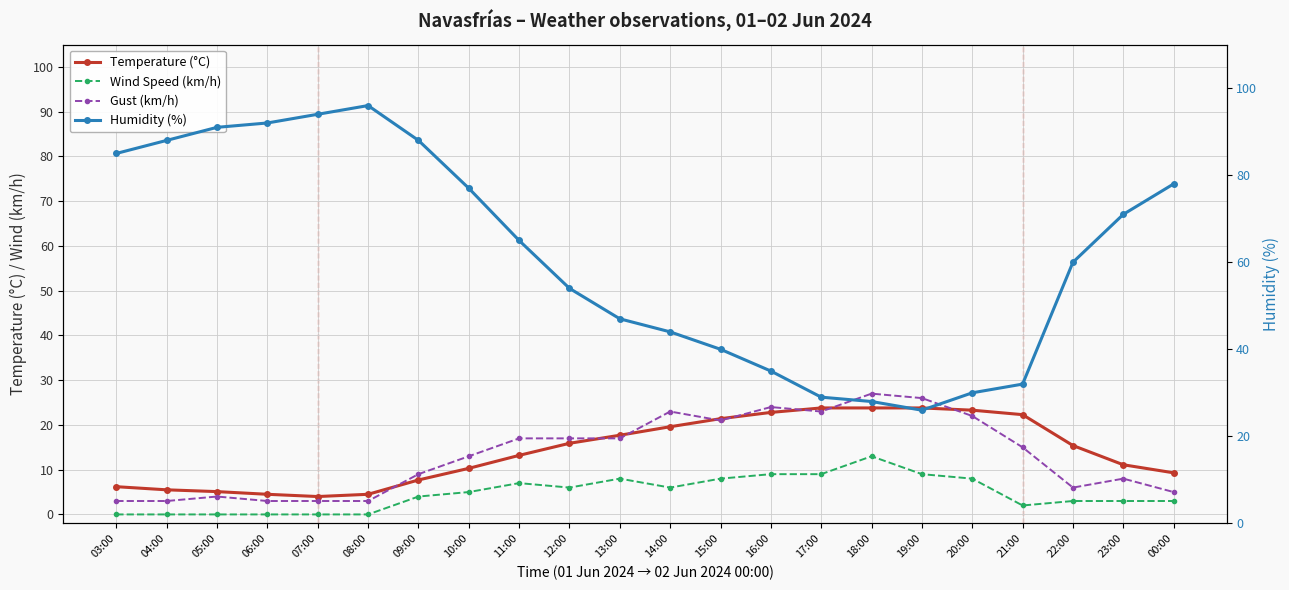

Reading left to right, what are all the values shown in this chart?

Temperature (°C): 03:00=6.2	04:00=5.5	05:00=5.1	06:00=4.5	07:00=4.0	08:00=4.5	09:00=7.7	10:00=10.3	11:00=13.2	12:00=15.9	13:00=17.7	14:00=19.6	15:00=21.4	16:00=22.8	17:00=23.8	18:00=23.8	19:00=23.8	20:00=23.3	21:00=22.3	22:00=15.4	23:00=11.1	00:00=9.3
Wind Speed (km/h): 03:00=0.0	04:00=0.0	05:00=0.0	06:00=0.0	07:00=0.0	08:00=0.0	09:00=4.0	10:00=5.0	11:00=7.0	12:00=6.0	13:00=8.0	14:00=6.0	15:00=8.0	16:00=9.0	17:00=9.0	18:00=13.0	19:00=9.0	20:00=8.0	21:00=2.0	22:00=3.0	23:00=3.0	00:00=3.0
Gust (km/h): 03:00=3.0	04:00=3.0	05:00=4.0	06:00=3.0	07:00=3.0	08:00=3.0	09:00=9.0	10:00=13.0	11:00=17.0	12:00=17.0	13:00=17.0	14:00=23.0	15:00=21.0	16:00=24.0	17:00=23.0	18:00=27.0	19:00=26.0	20:00=22.0	21:00=15.0	22:00=6.0	23:00=8.0	00:00=5.0
Humidity (%): 03:00=85.0	04:00=88.0	05:00=91.0	06:00=92.0	07:00=94.0	08:00=96.0	09:00=88.0	10:00=77.0	11:00=65.0	12:00=54.0	13:00=47.0	14:00=44.0	15:00=40.0	16:00=35.0	17:00=29.0	18:00=28.0	19:00=26.0	20:00=30.0	21:00=32.0	22:00=60.0	23:00=71.0	00:00=78.0